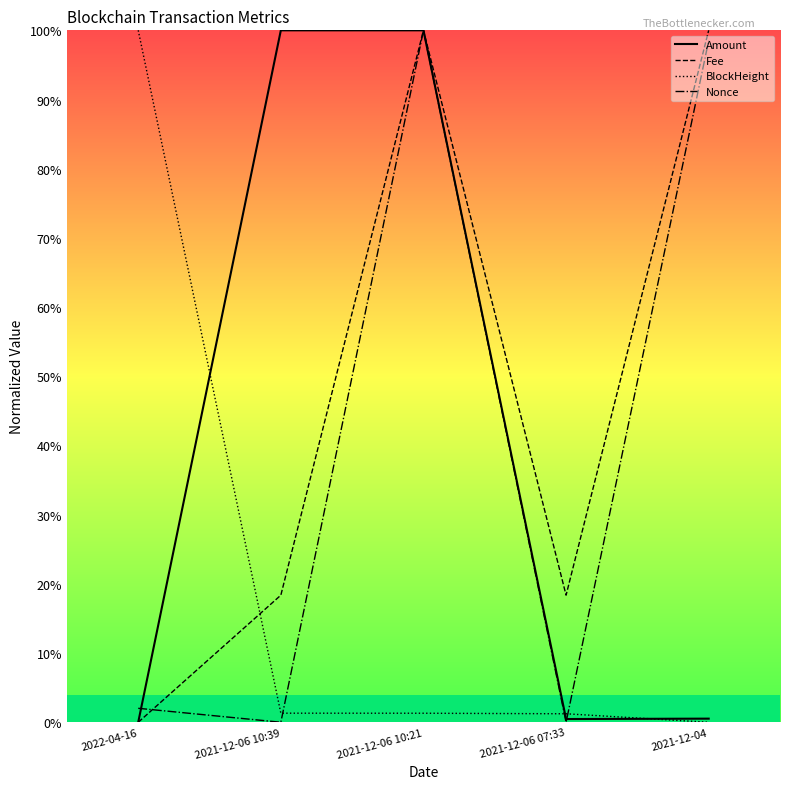

Between 2021-12-06 10:39 and 2021-12-06 10:21, which series saw the biggest shift?

Nonce